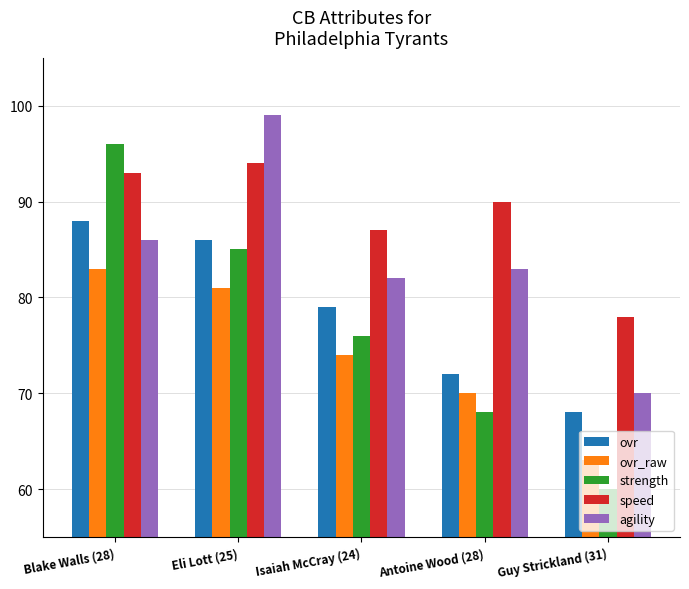

Rank the series by their maximum value, from lowest to highest.

ovr_raw, ovr, speed, strength, agility